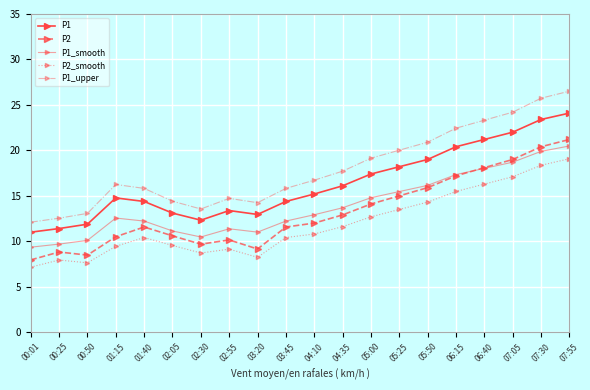

Reading right to left, transcribe all the data shown in this chart.

P1: 24.1	23.4	22.0	21.2	20.4	19.0	18.2	17.4	16.1	15.2	14.4	12.9	13.4	12.3	13.1	14.4	14.8	11.9	11.4	11.0
P2: 21.2	20.4	19.0	18.1	17.2	15.9	15.0	14.1	12.9	12.0	11.6	9.2	10.2	9.7	10.6	11.6	10.5	8.5	8.8	8.0
P1_smooth: 20.5	19.9	18.7	18.0	17.3	16.1	15.5	14.8	13.7	12.9	12.2	11.0	11.4	10.5	11.1	12.2	12.6	10.1	9.7	9.3
P2_smooth: 19.1	18.4	17.1	16.3	15.5	14.3	13.5	12.7	11.6	10.8	10.4	8.2	9.1	8.7	9.5	10.4	9.5	7.6	7.9	7.2
P1_upper: 26.5	25.7	24.2	23.3	22.4	20.9	20.0	19.1	17.7	16.7	15.8	14.2	14.7	13.6	14.4	15.8	16.2	13.1	12.5	12.1